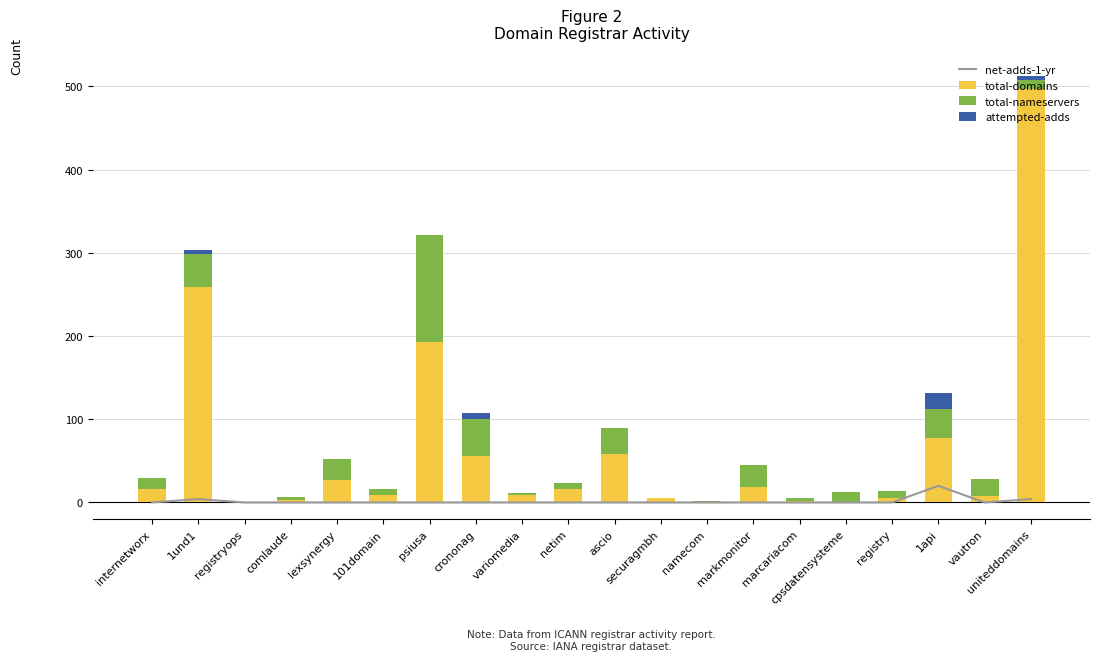

True or false: total-domains has a value of 149 at registryops.

False